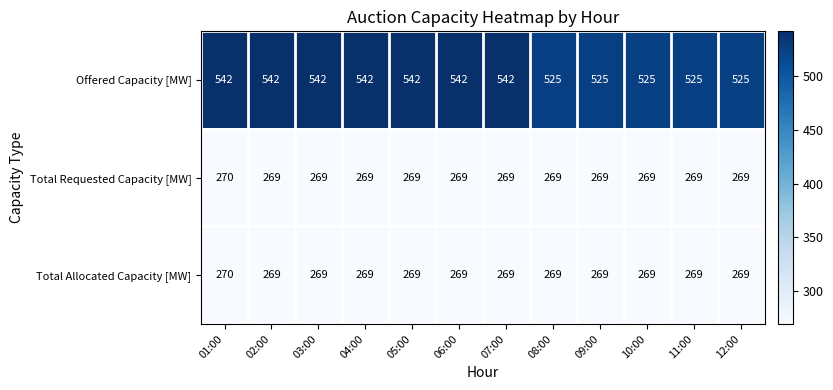

Count the Total Requested Capacity [MW] values in the range 269 to 270.

12